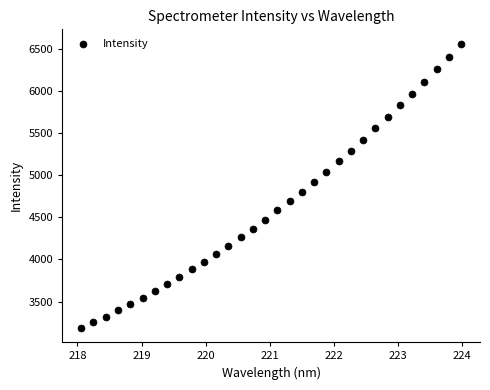

What is the range of X values (max minus min)?

5.9